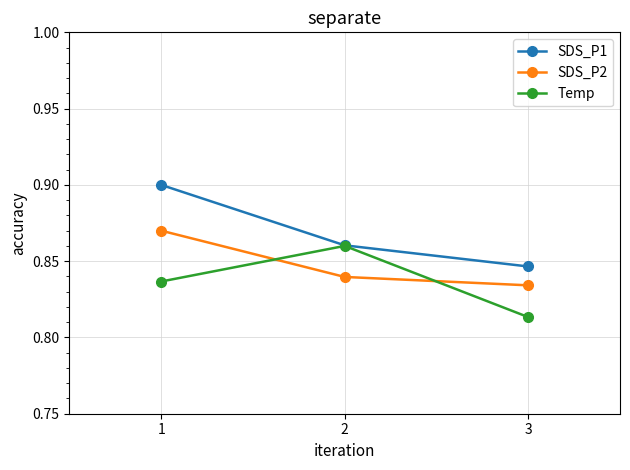

Rank the series at 3 from highest to lowest value.

SDS_P1, SDS_P2, Temp